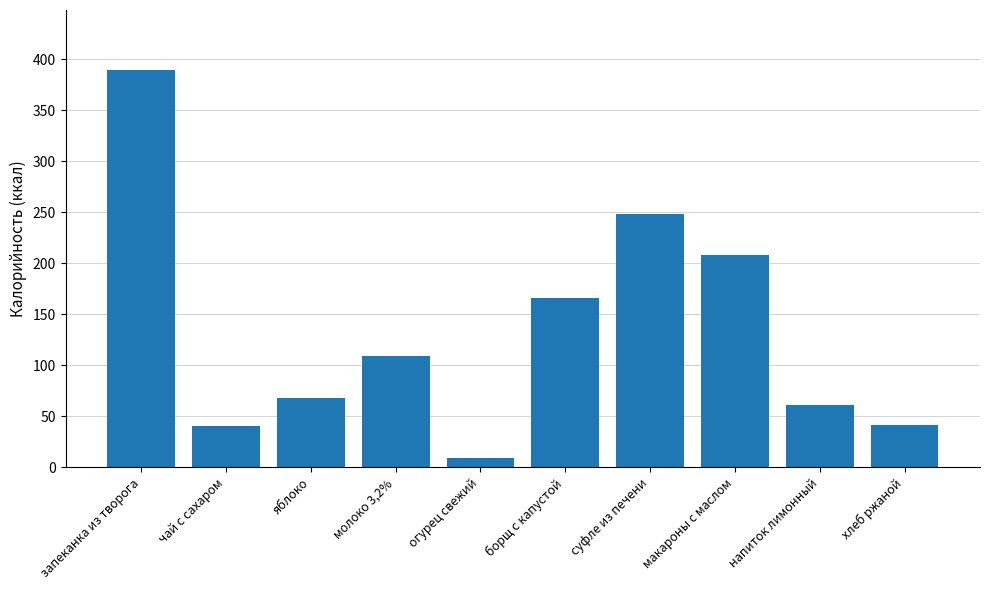

The chart shows a value of 129.0 at макароны с маслом. True or false?

False